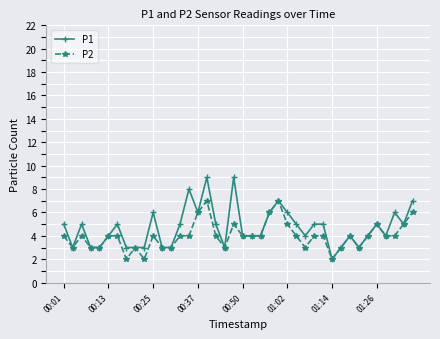

What is the highest value of the P1 series?

9